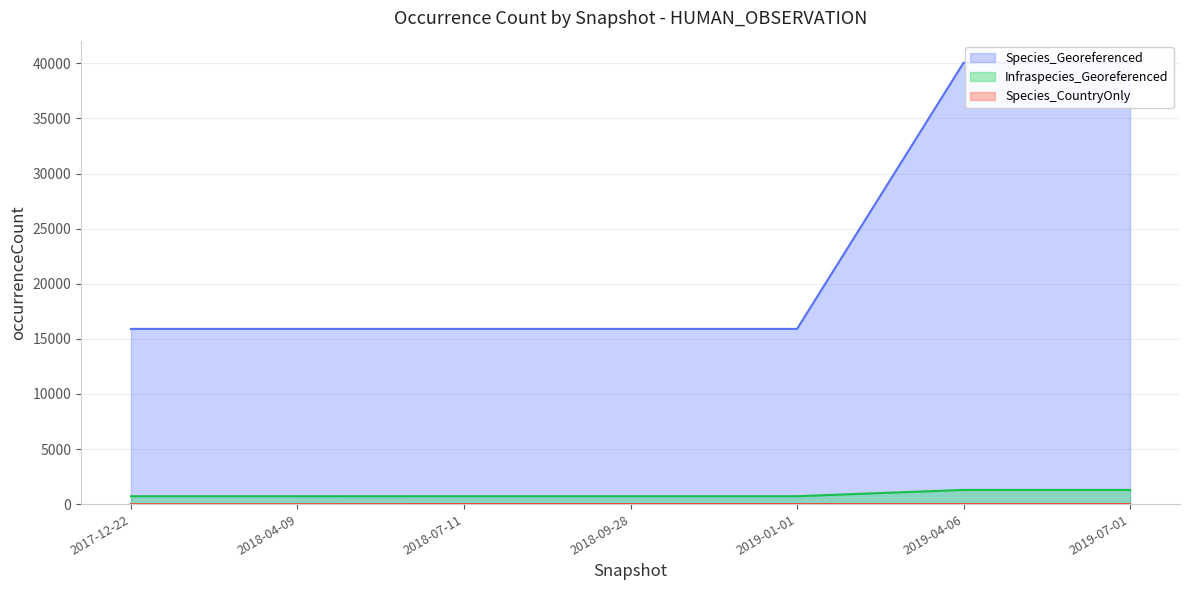

What value does the Species_CountryOnly series have at 2019-04-06?

11